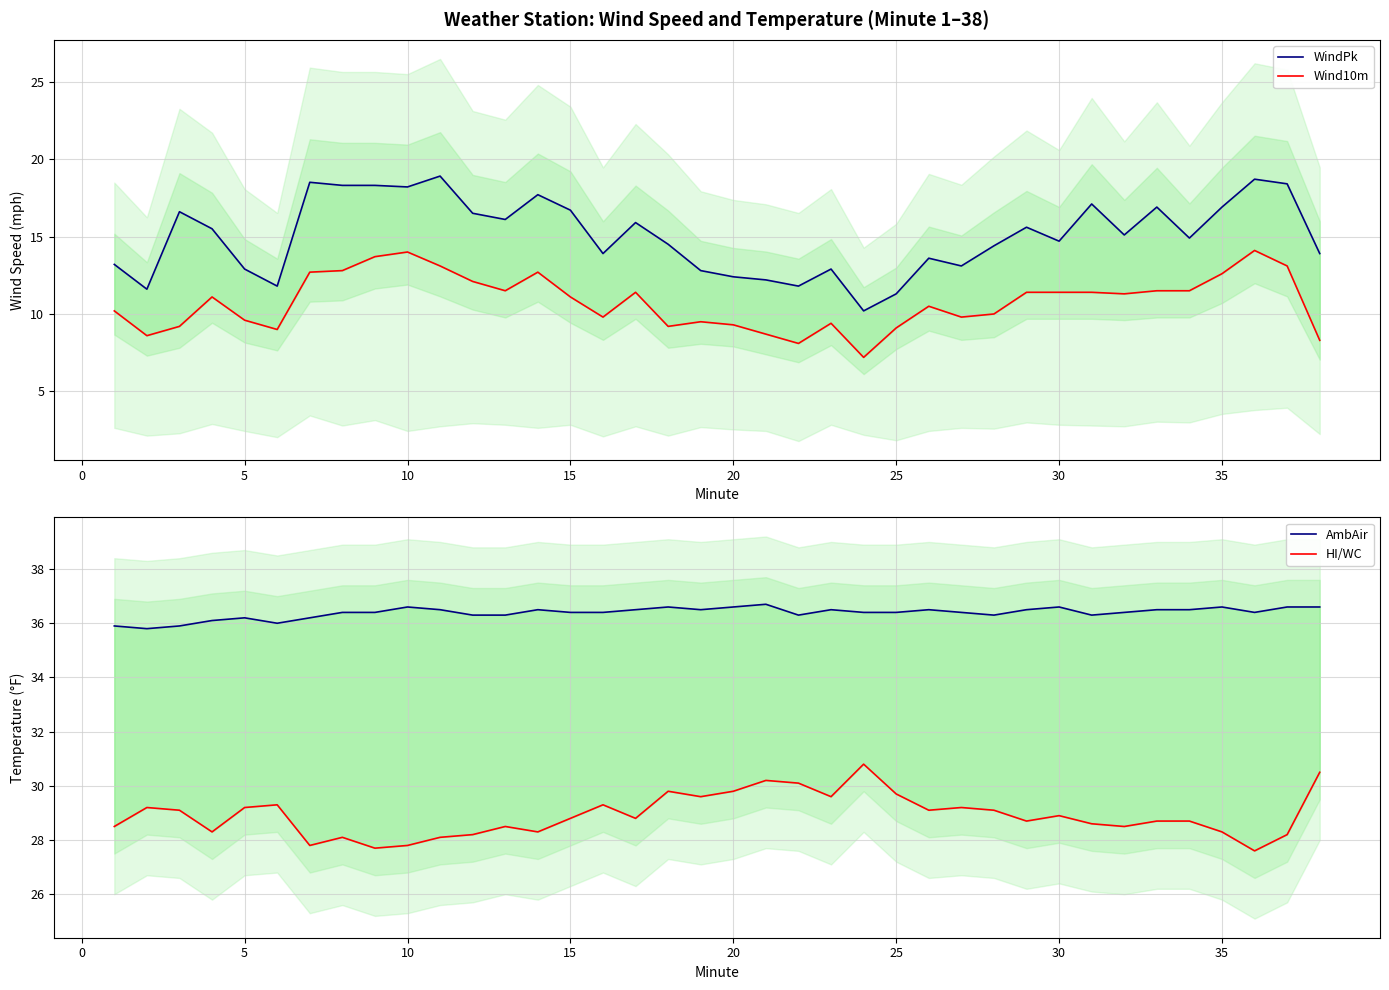

Which has a higher value, 0 or 35?

35